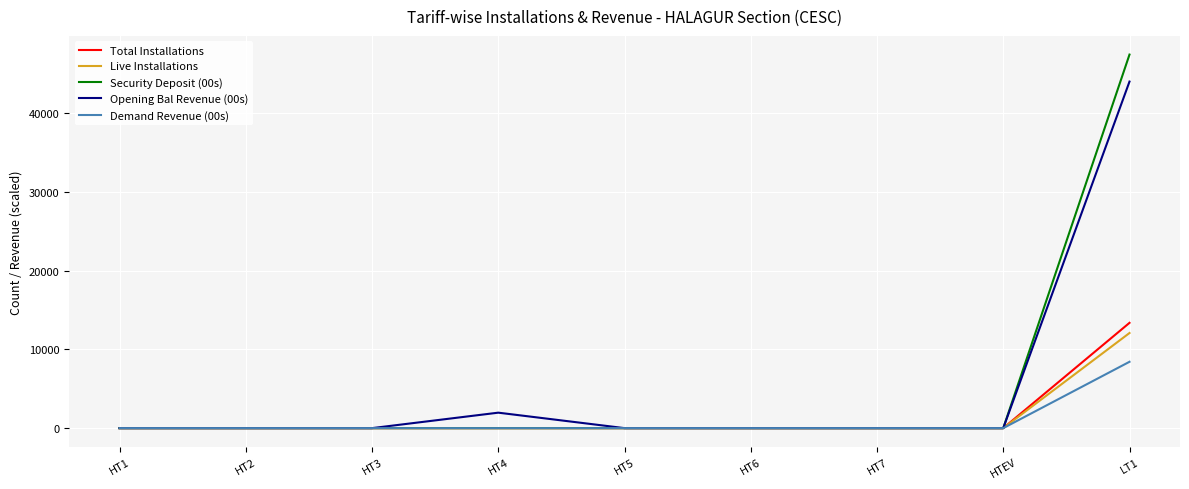

Which category has the highest value across all series?

LT1